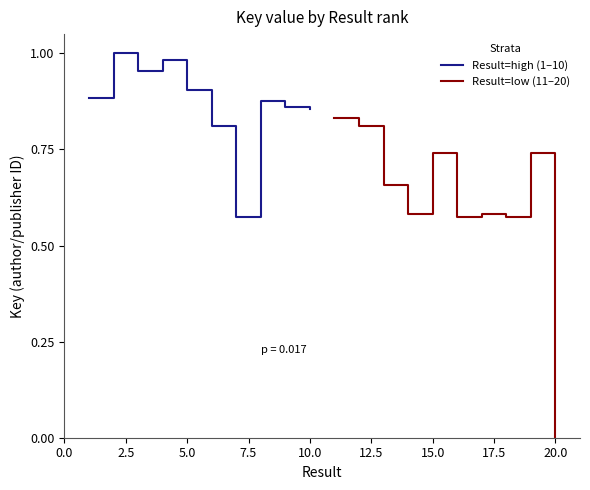

What is the average value of the Result=high (1–10) series?

0.9